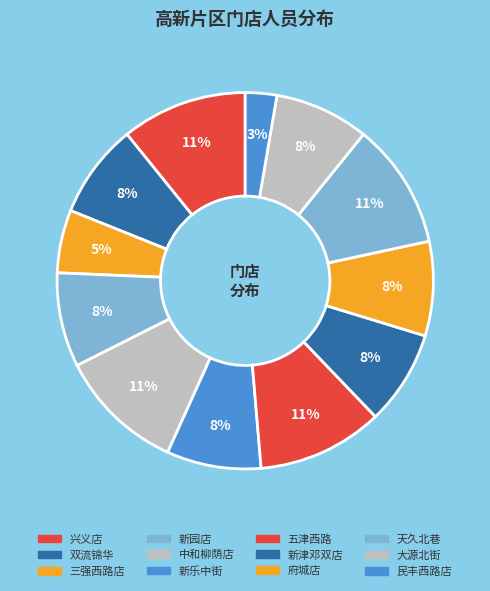

How many segments does this pie chart have?

12